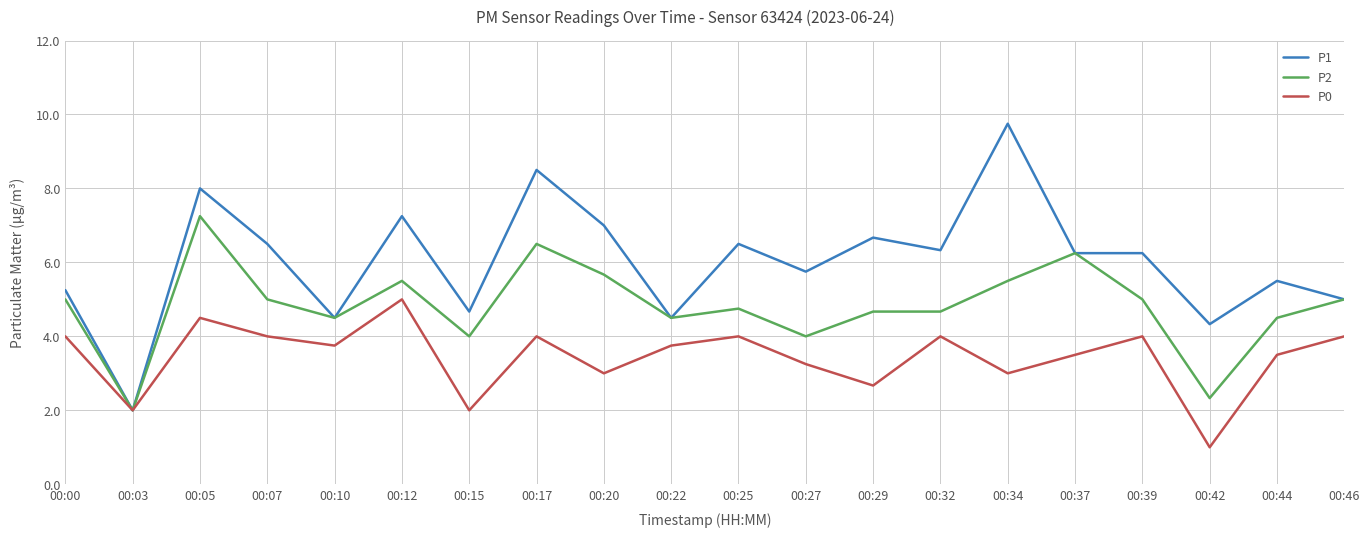

Where is P1 nearest to the value 5?

00:46